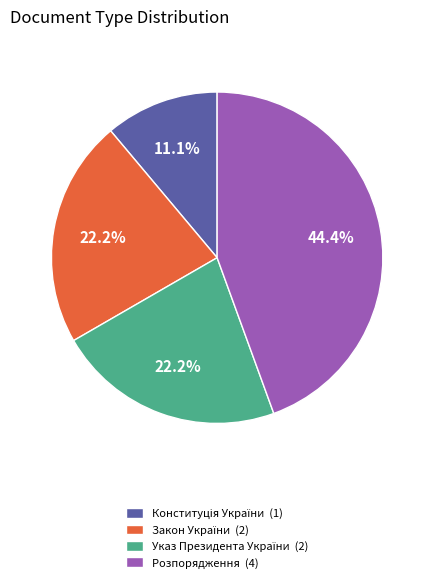

Is there any slice that represents more than half of the pie?

No